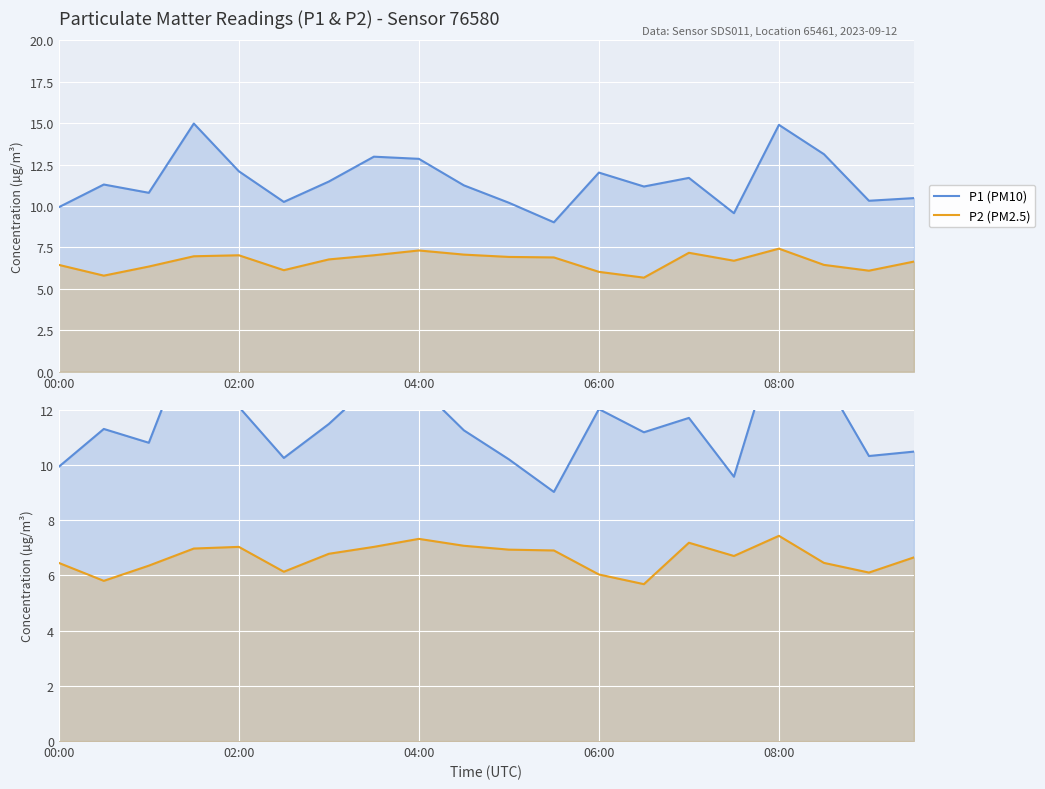

Reading left to right, list all the values displayed in this chart.

P1 (PM10): 9.9	11.3	10.8	15.0	12.1	10.2	11.5	13.0	12.8	11.2	10.2	9.0	12.0	11.2	11.7	9.6	14.9	13.1	10.3	10.5
P2 (PM2.5): 6.5	5.8	6.3	7.0	7.0	6.1	6.8	7.0	7.3	7.1	6.9	6.9	6.0	5.7	7.2	6.7	7.4	6.5	6.1	6.7